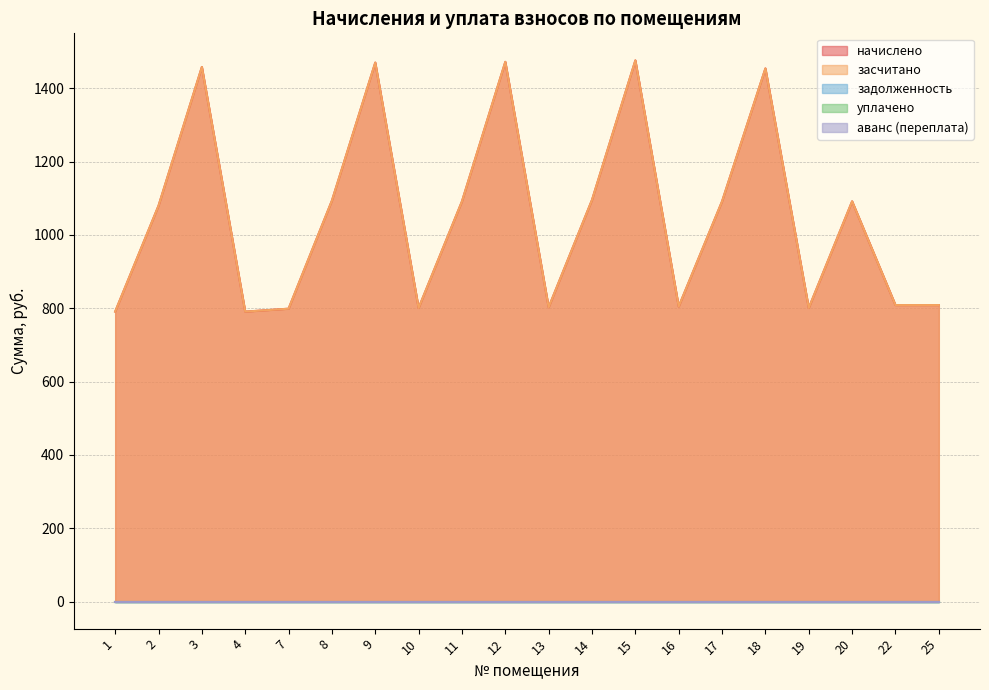

The value of засчитано at 22 is 507.3. True or false?

False